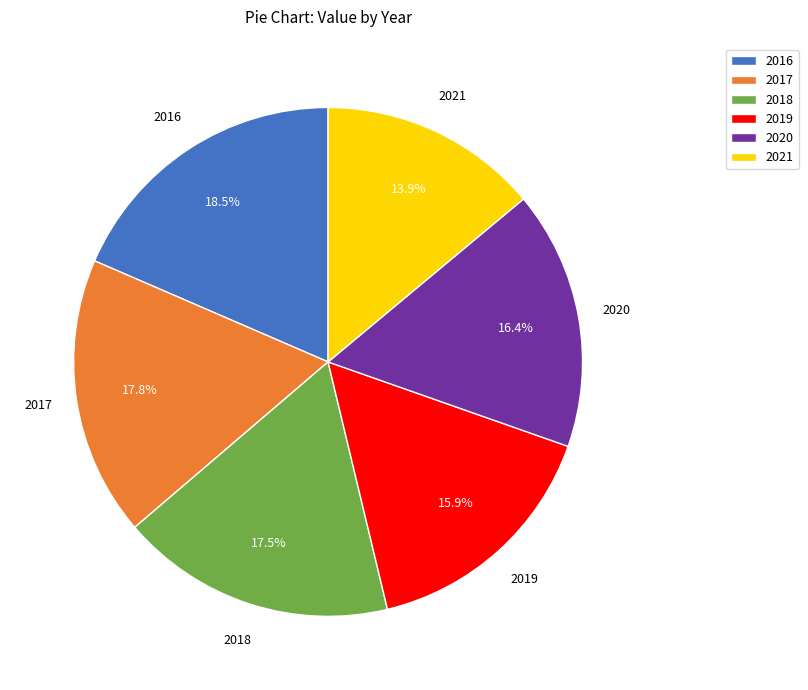

To the nearest percent, what is the difference between the largest and smallest slice percentages?

5%